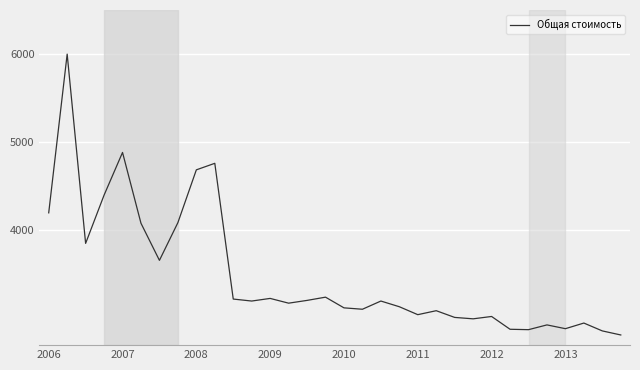

What is the difference between the maximum and minimum values?

3184.5